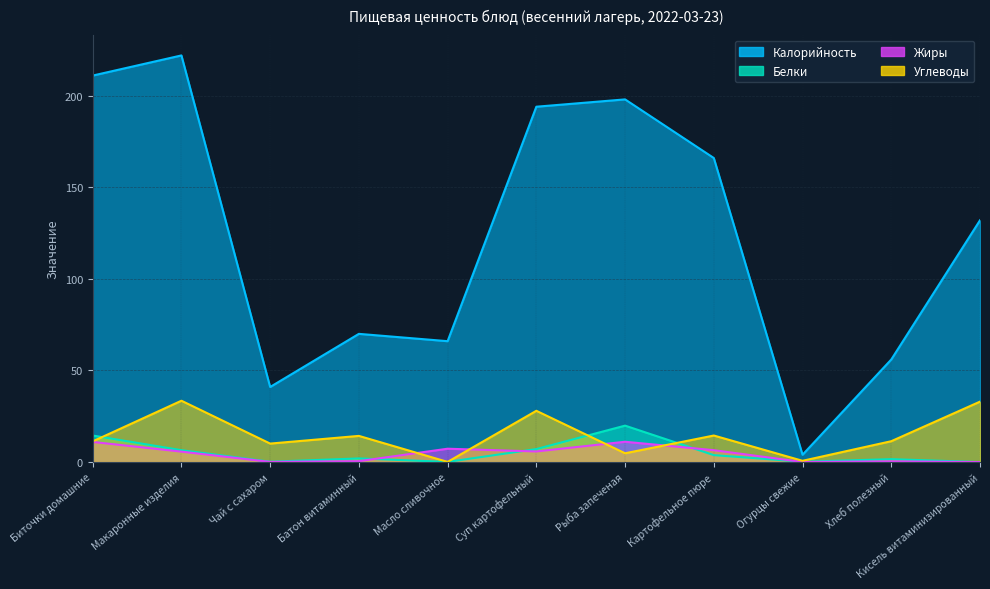

At which category is the sum across all series the highest?

Макаронные изделия